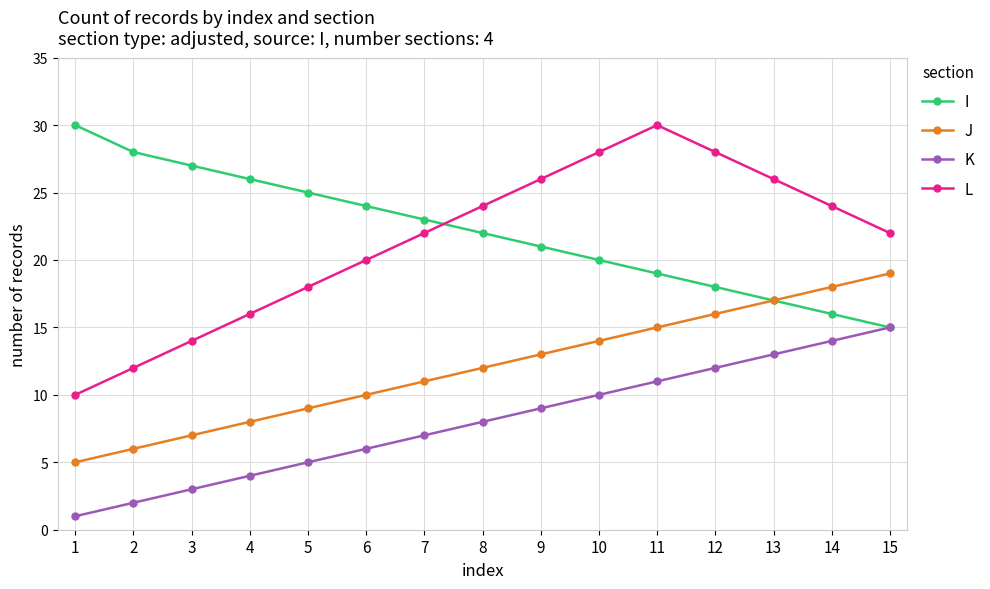

True or false: I has a value of 26 at 4.

True